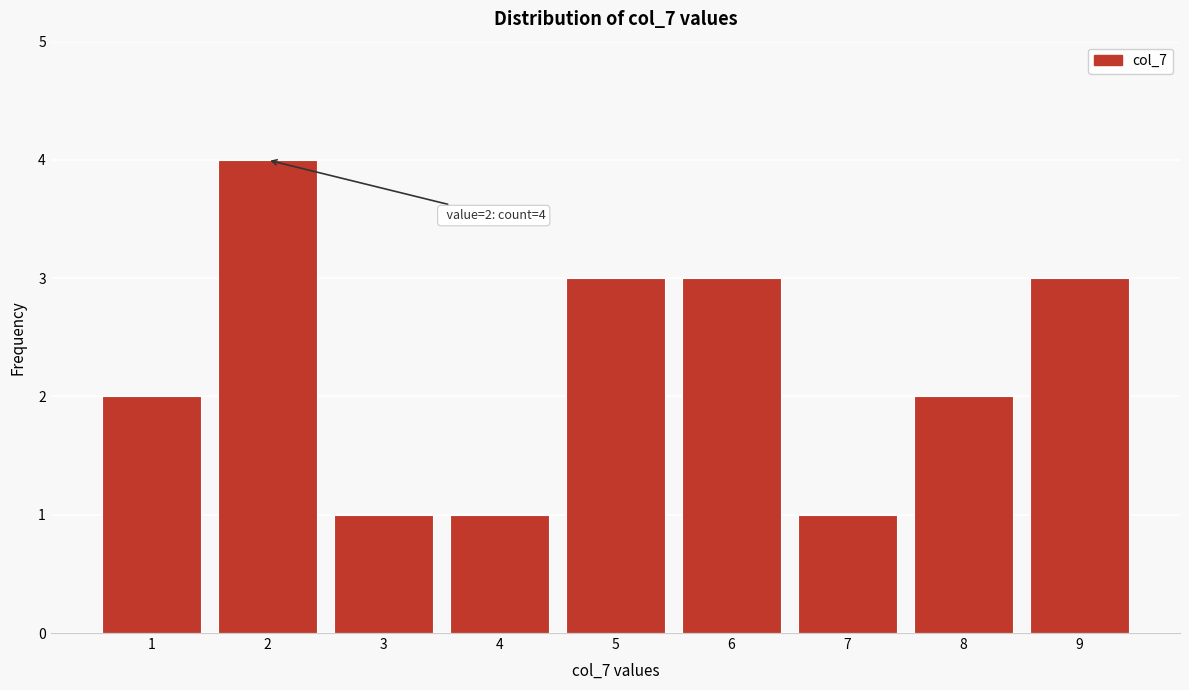

Reading right to left, transcribe all the data shown in this chart.

3	2	1	3	3	1	1	4	2